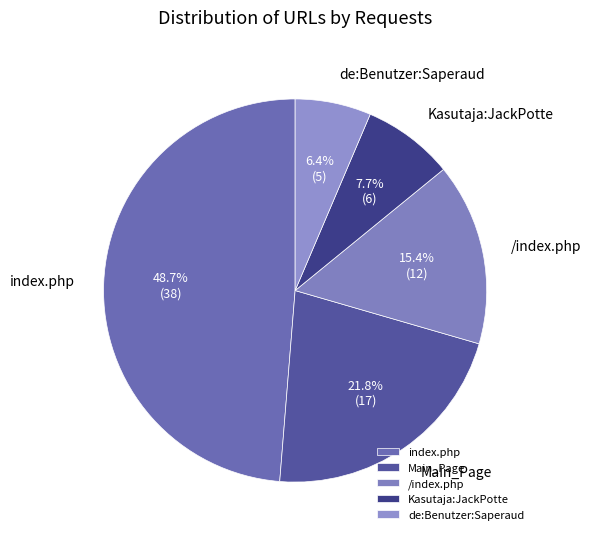

Approximately how many times larger is the value at Kasutaja:JackPotte compared to index.php?

0.2